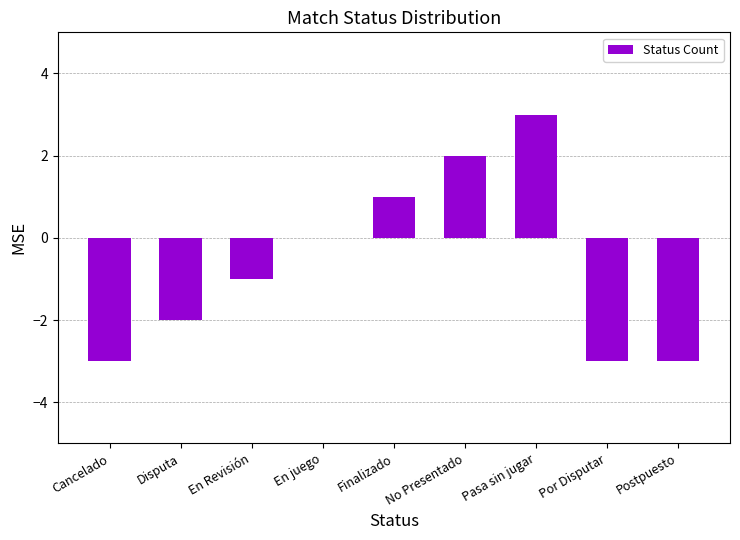

Count the number of categories in the chart.

9